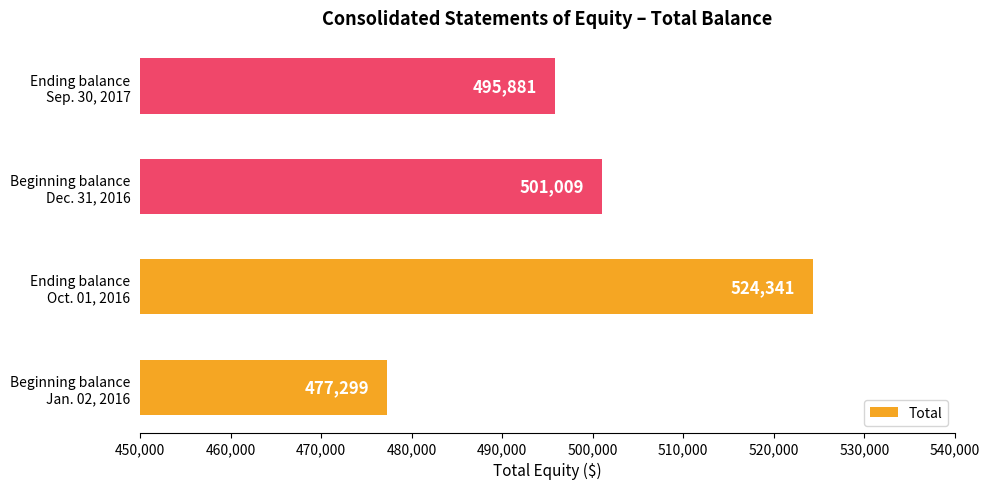

What is the smallest value displayed?

477299